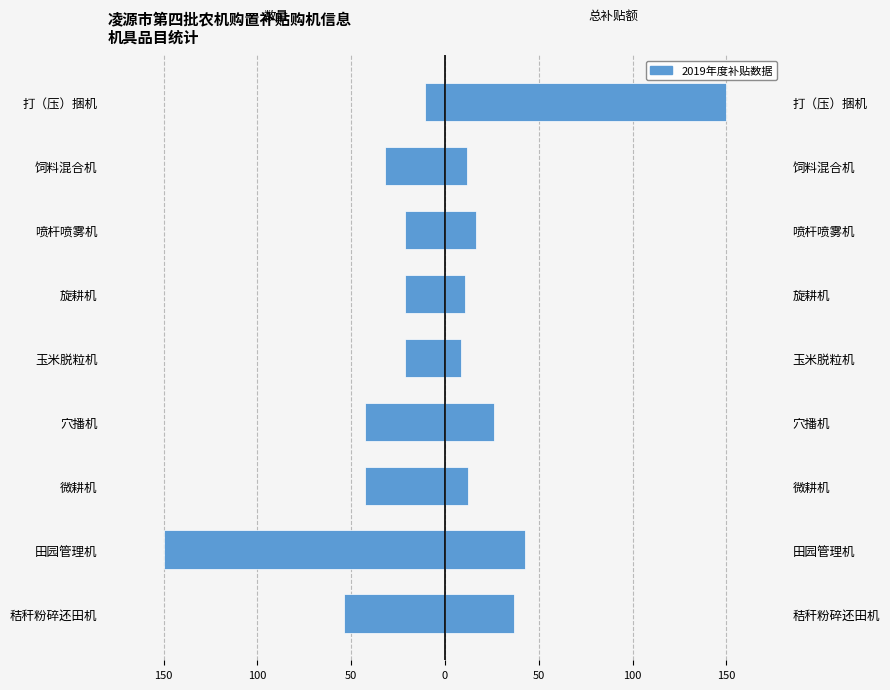

How many bars are there in each group?

2